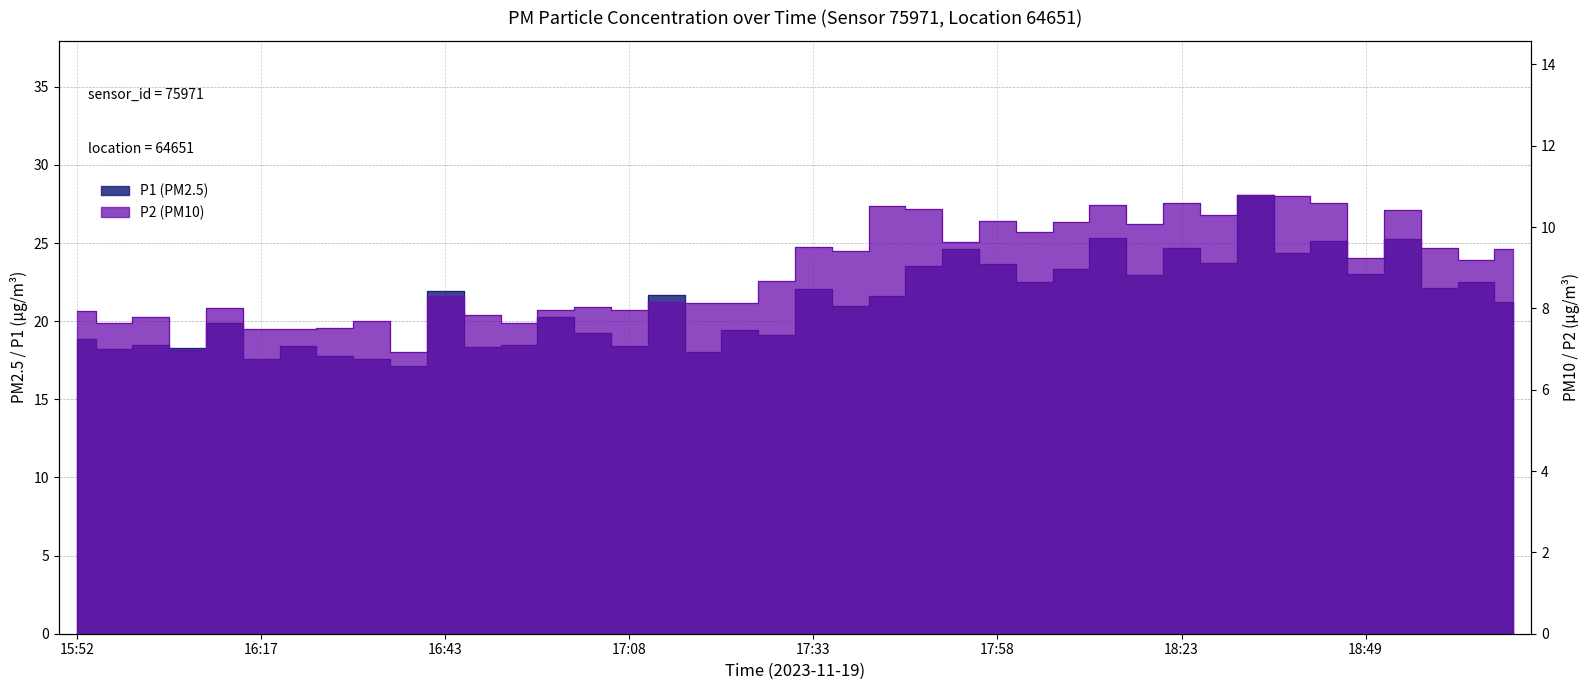

What is the difference between the P2 values at 18:34 and 16:02?

3.0